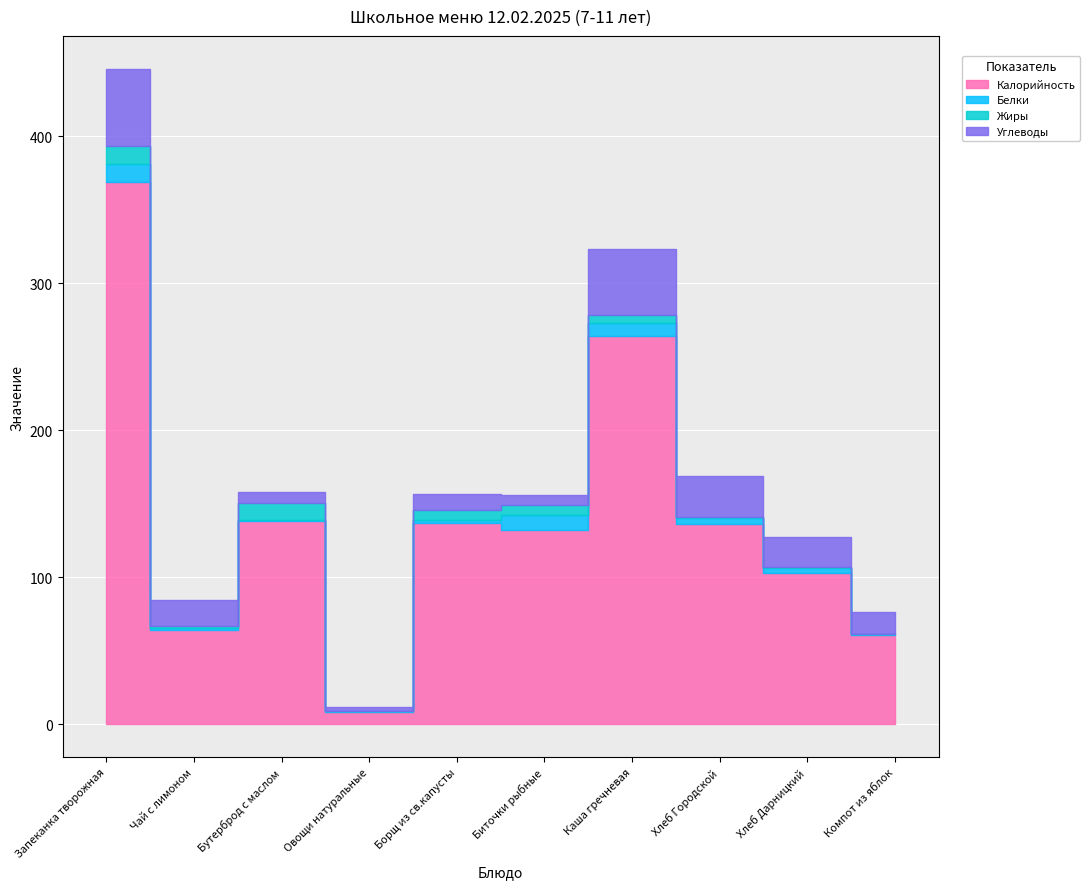

Between Каша гречневая and Компот из яблок, which series saw the biggest shift?

Калорийность